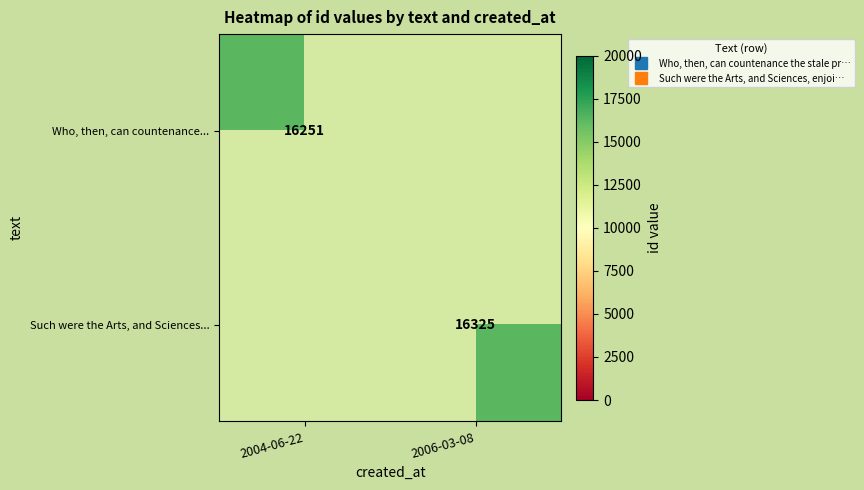

What is the spread (max minus min) of values at 2006-03-08?

16325